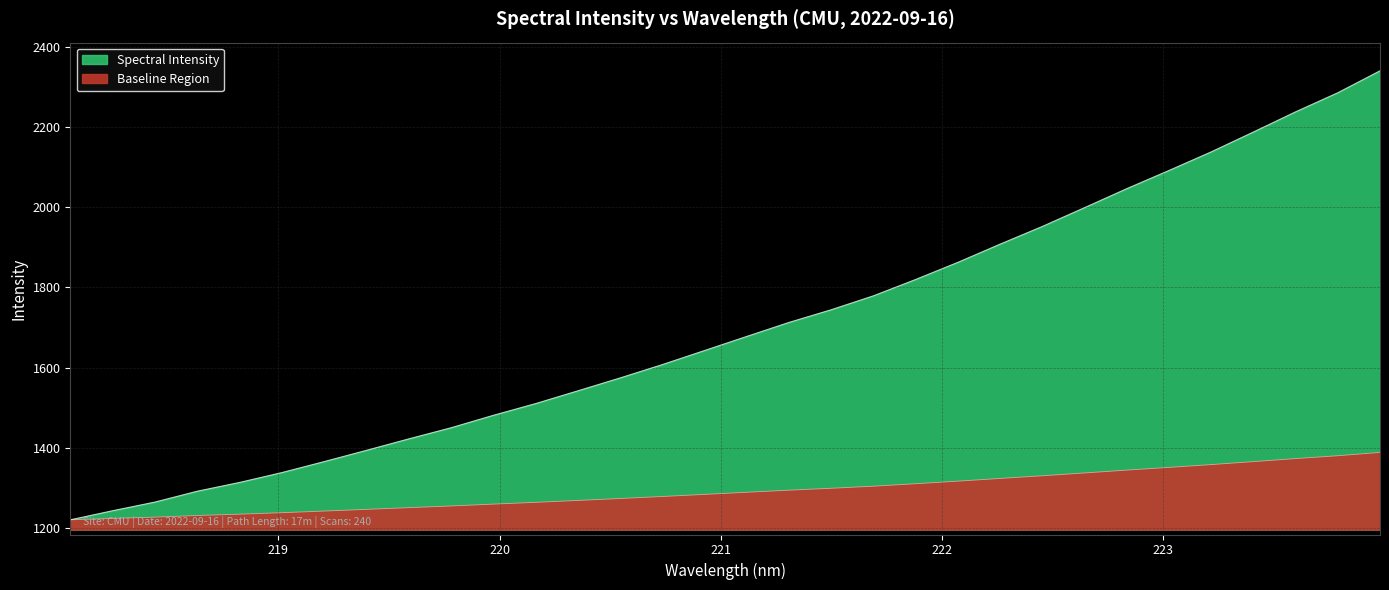

Which has a higher value, 220.1623 or 222.6447?

222.6447